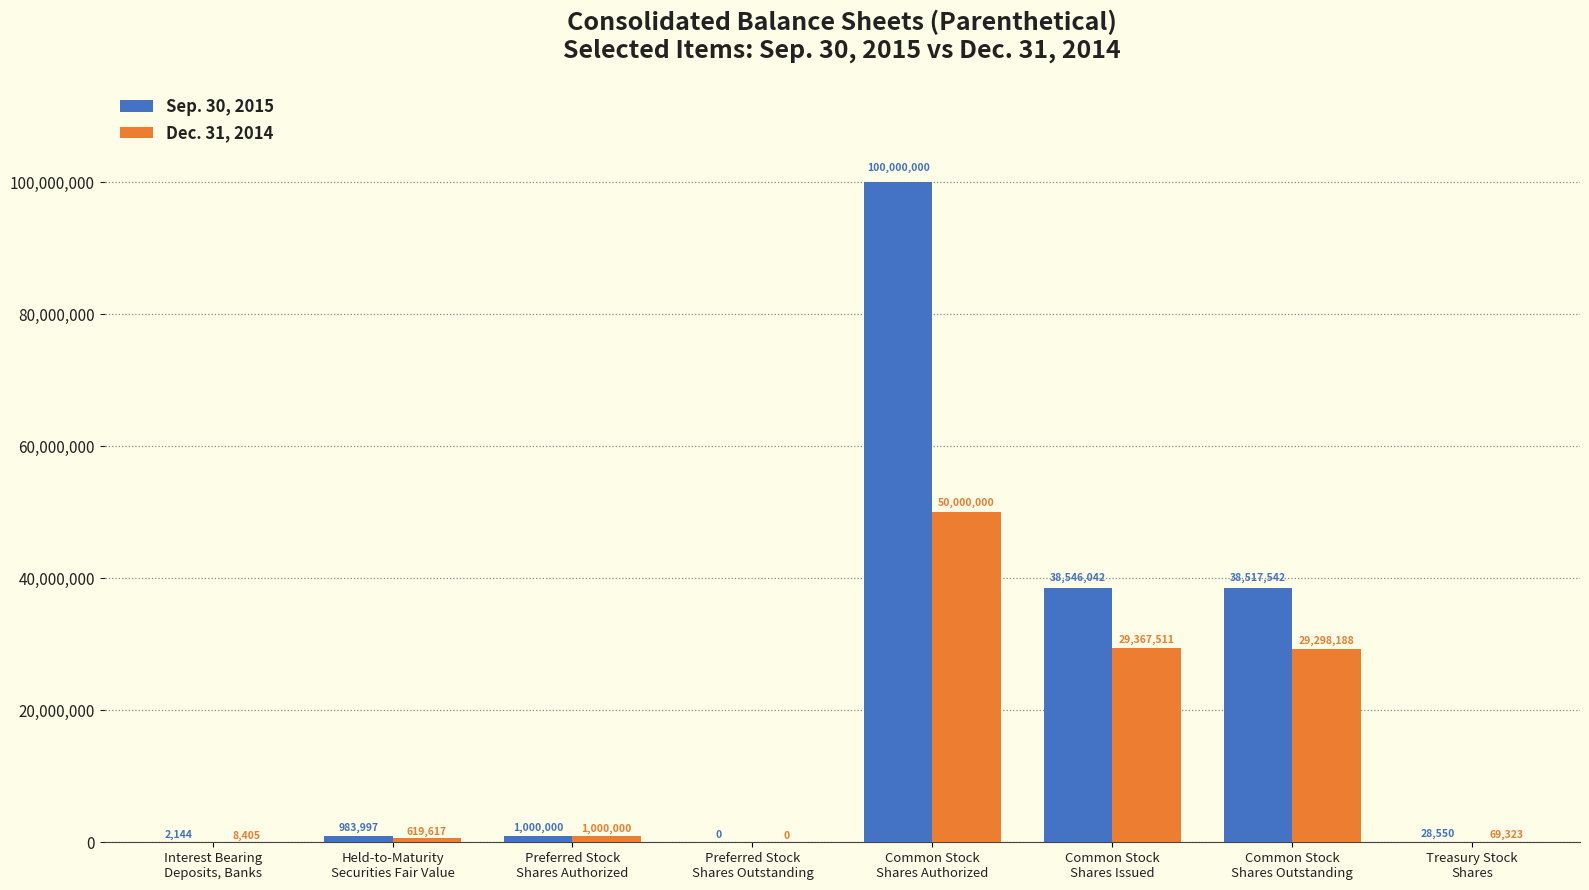

What is the greatest value displayed?

100000000